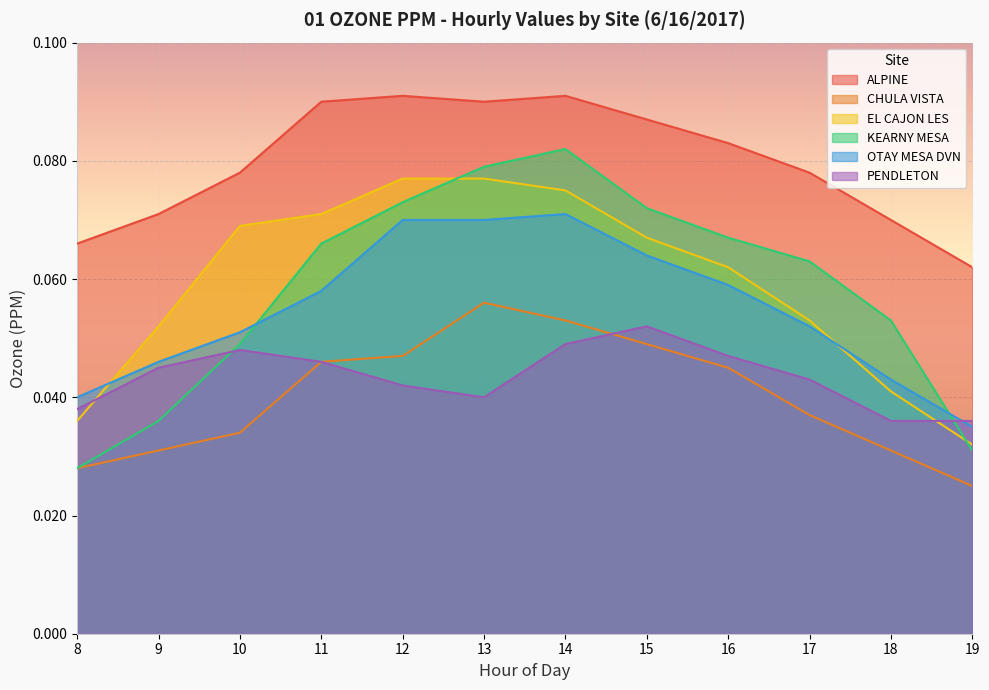

What are all the series names shown in the legend?

ALPINE, CHULA VISTA, EL CAJON LES, KEARNY MESA, OTAY MESA DVN, PENDLETON